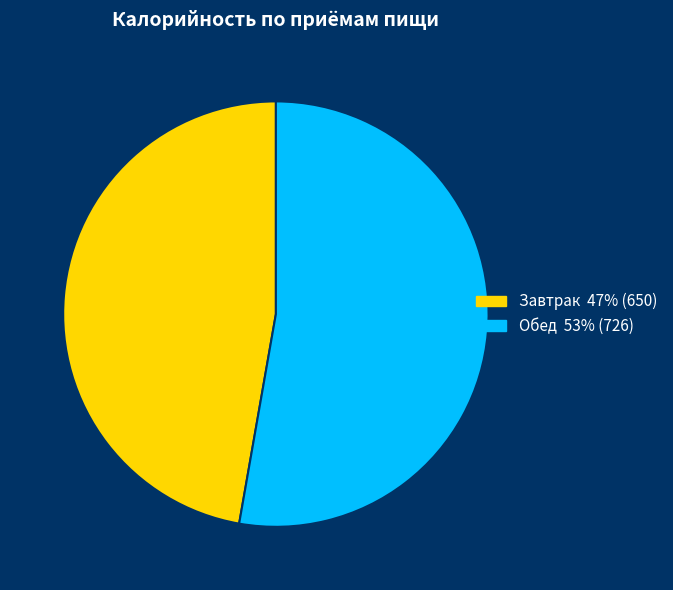

Which slice represents more than half of the pie?

Обед